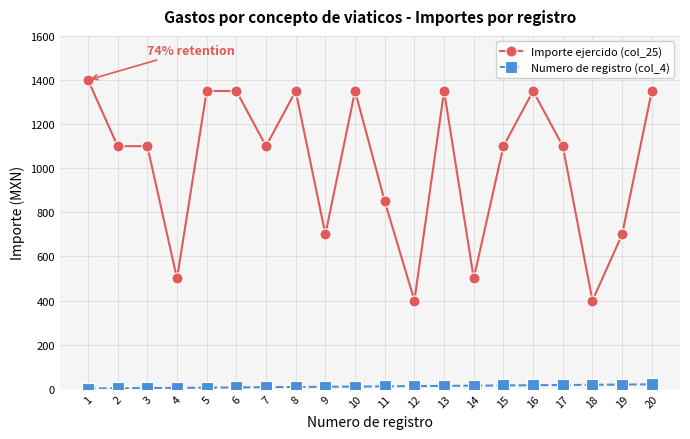

Which series has the widest spread of values?

Importe ejercido (col_25)